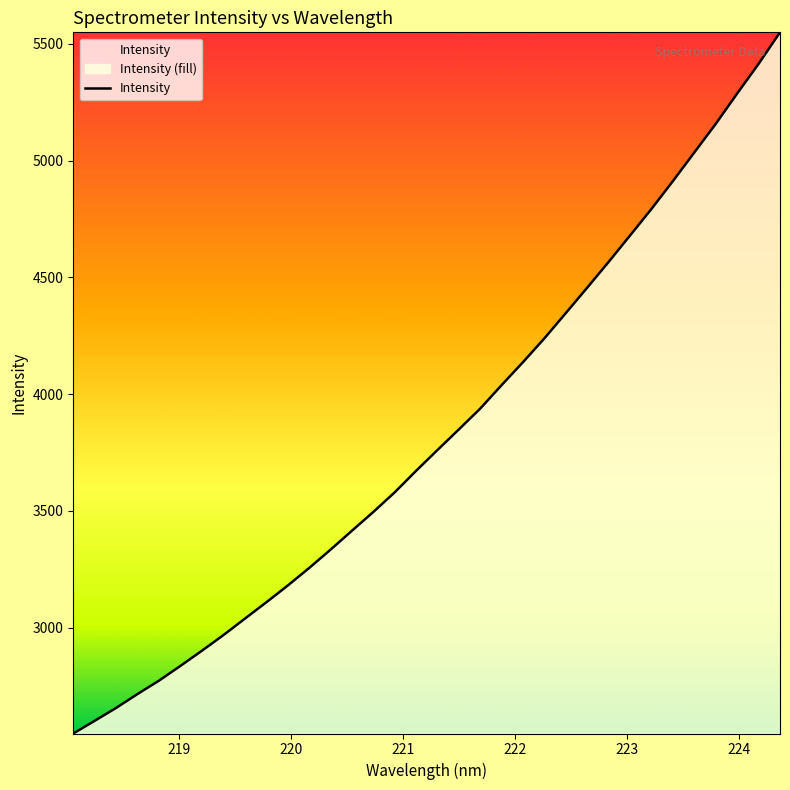

Count the number of data series in this chart.

1